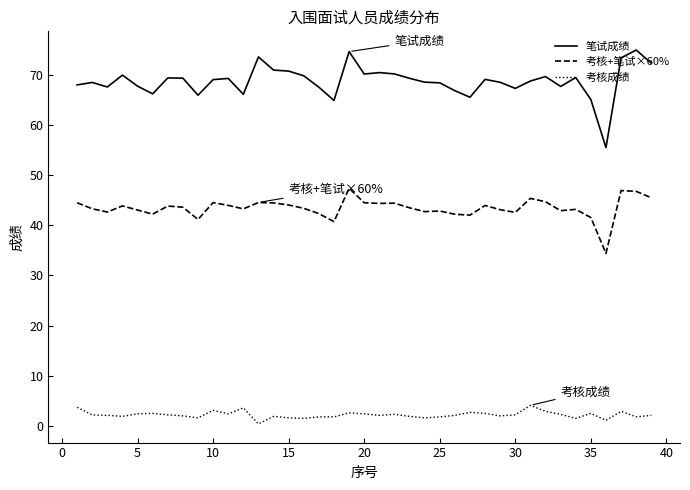

Which series has the largest total across all categories?

笔试成绩